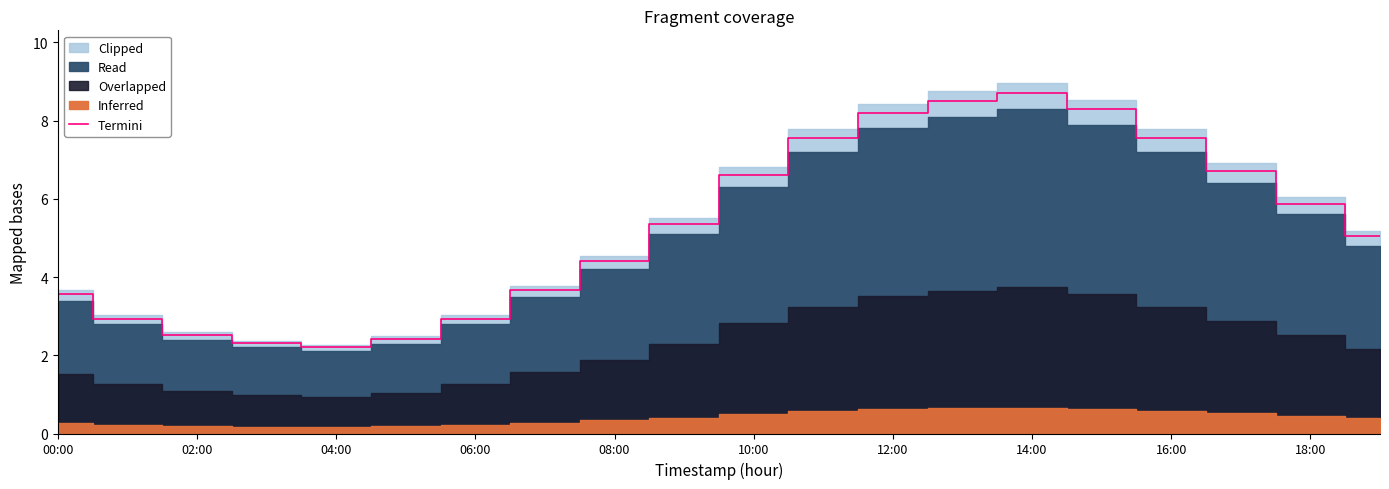

How many lines are shown in the chart?

1